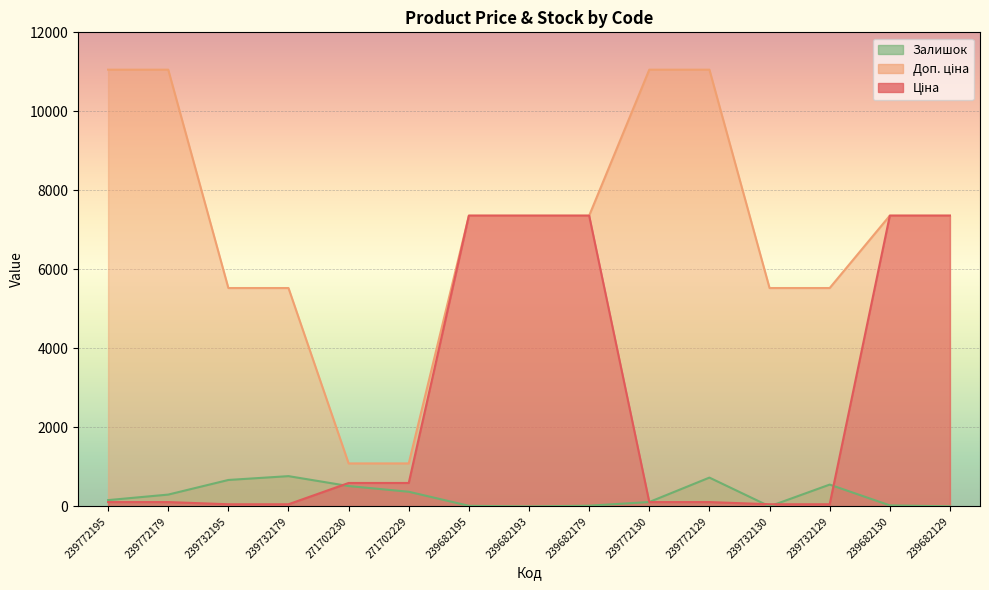

What is the difference between the maximum and minimum values in the Залишок series?

767.0